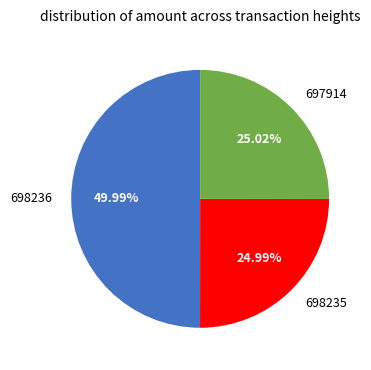

Between 698235 and 698236, which is larger?

698236